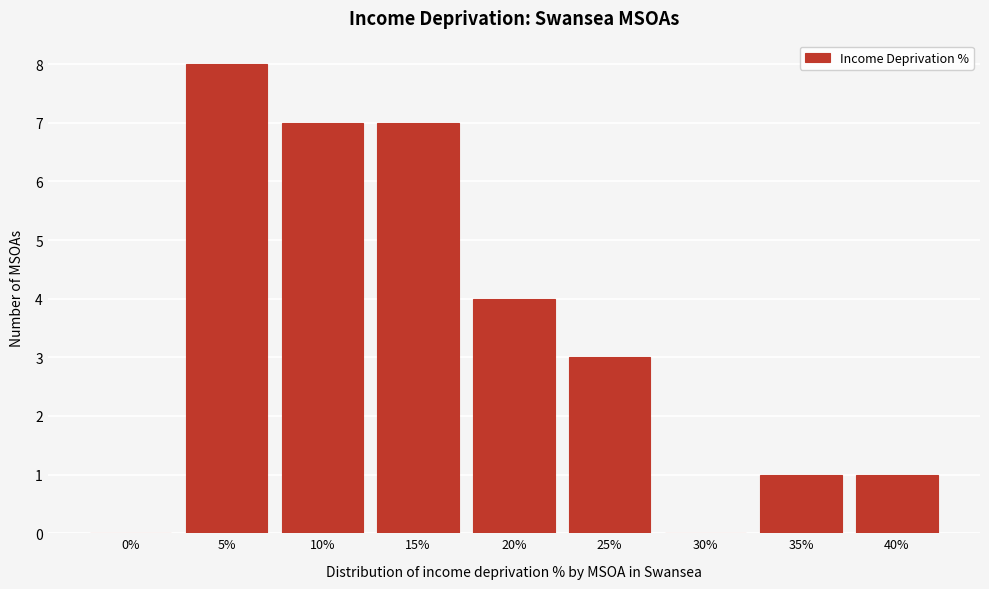

Reading right to left, extract all data points from this chart.

40%=1	35%=1	30%=0	25%=3	20%=4	15%=7	10%=7	5%=8	0%=0